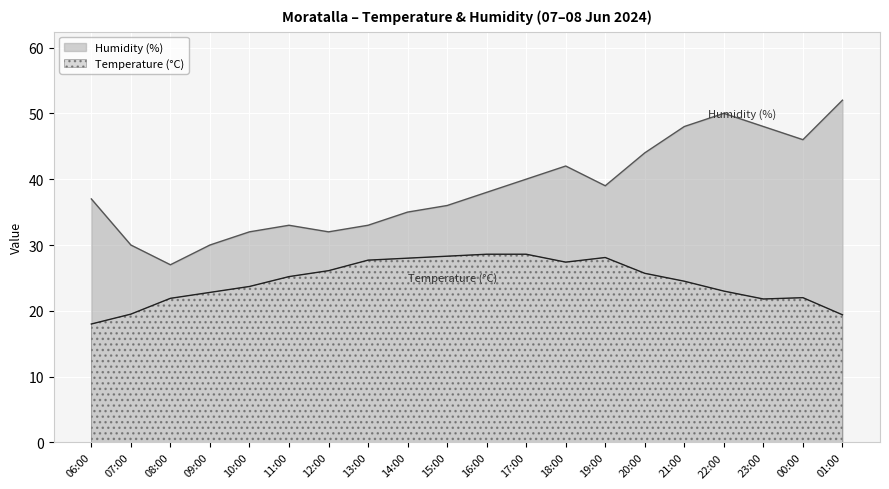

Read the Humidity (%) value at 14:00.

35.0